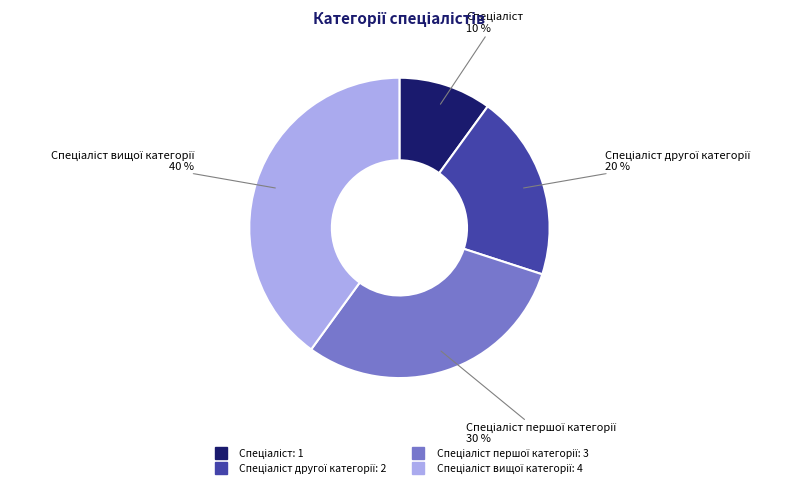

To the nearest percent, what is the difference between the largest and smallest slice percentages?

30%